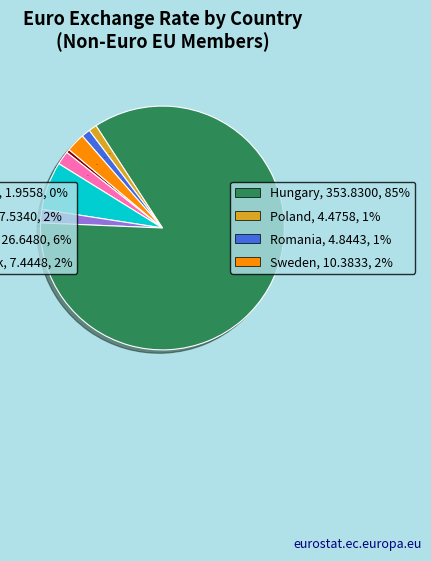

To the nearest percent, what is the average slice percentage?

12%